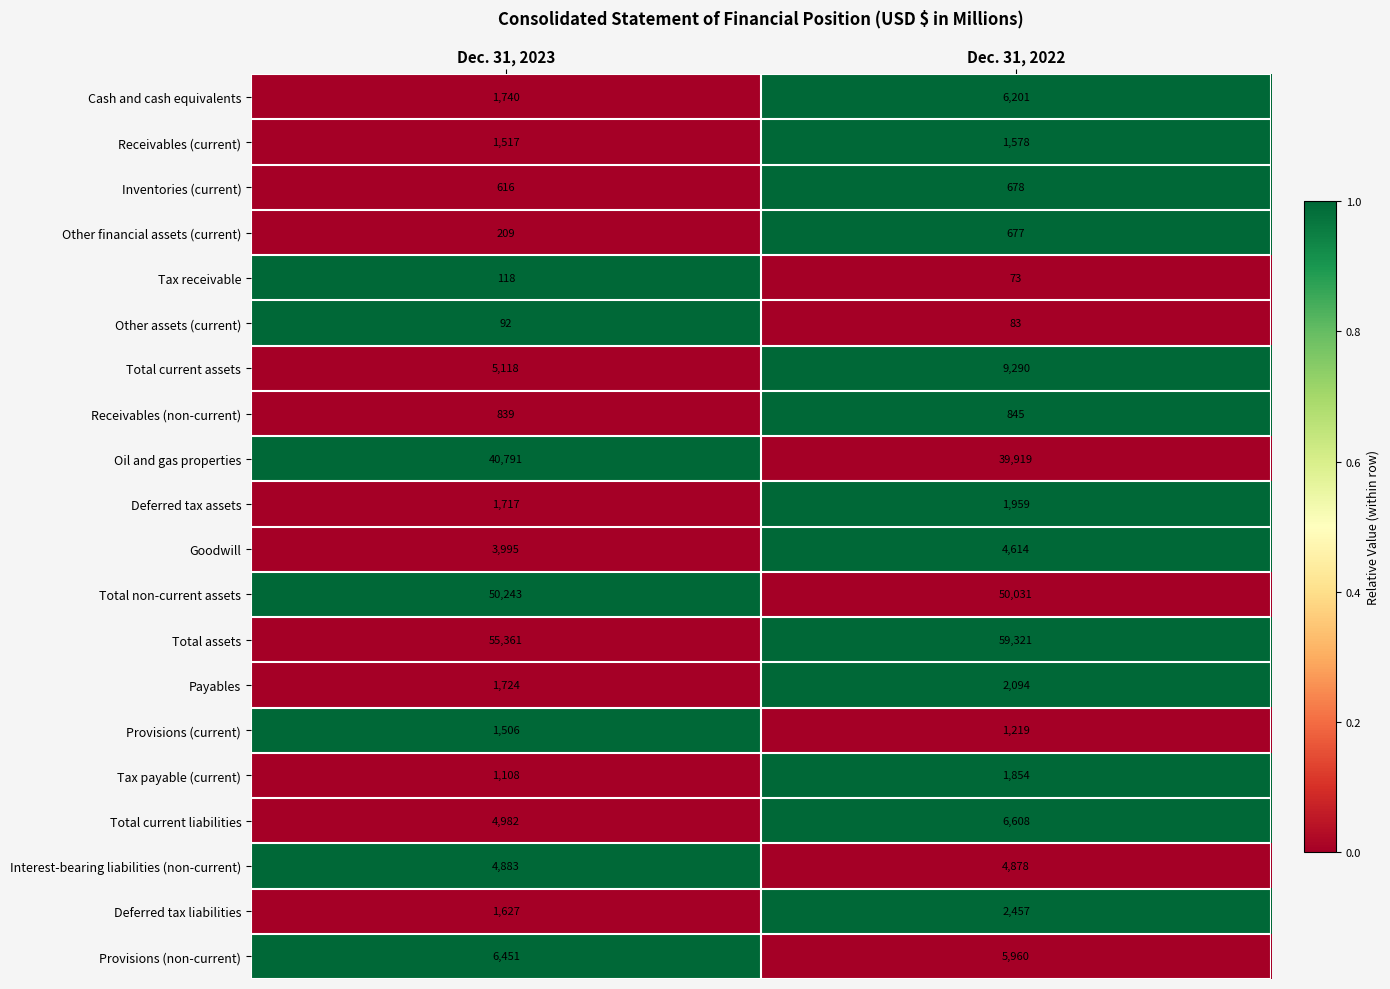

The value of Deferred tax assets at Dec. 31, 2022 is 1959. True or false?

True